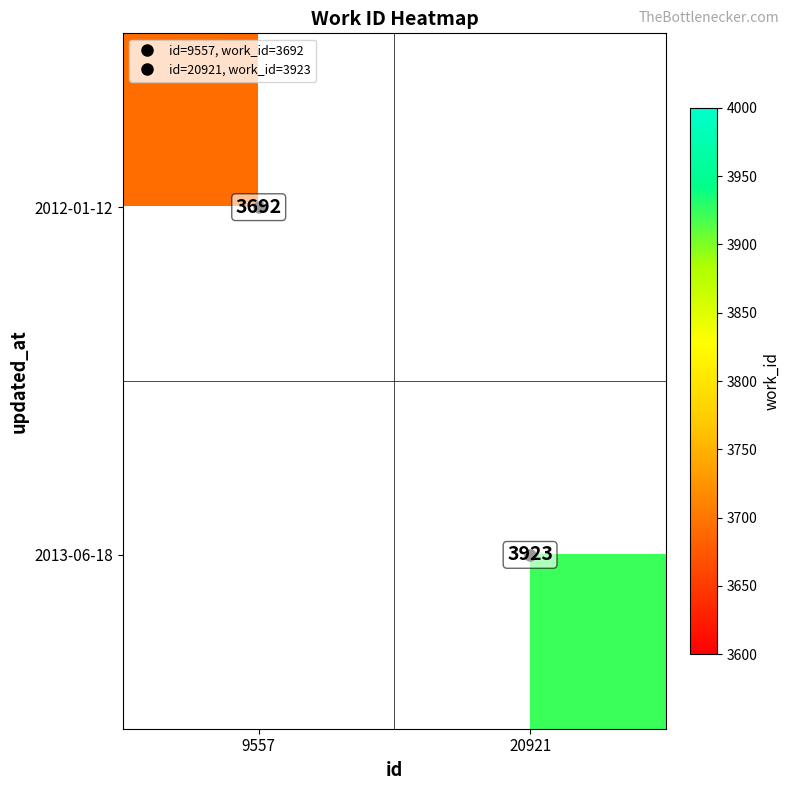

At 20921, list the series in order from largest to smallest.

2012-01-12, 2013-06-18